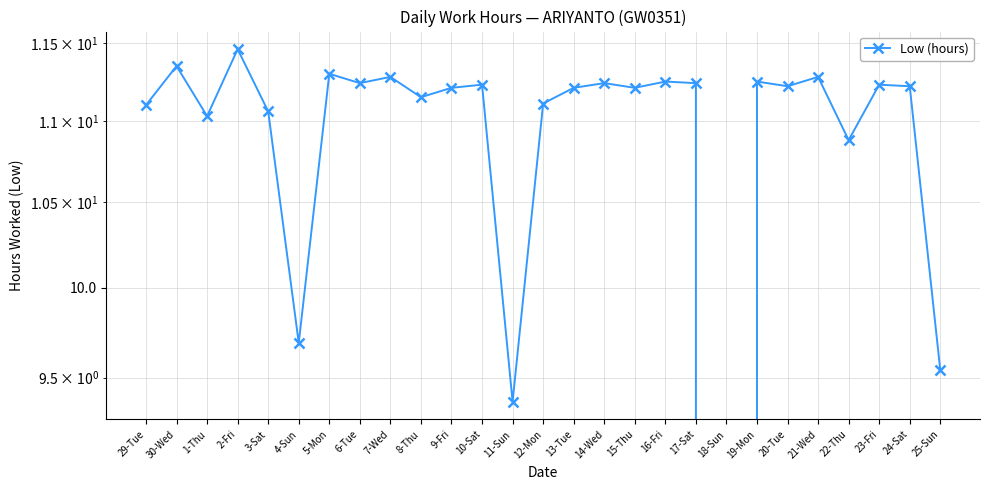

Is it true that the value at 13-Tue is 6.2?

False